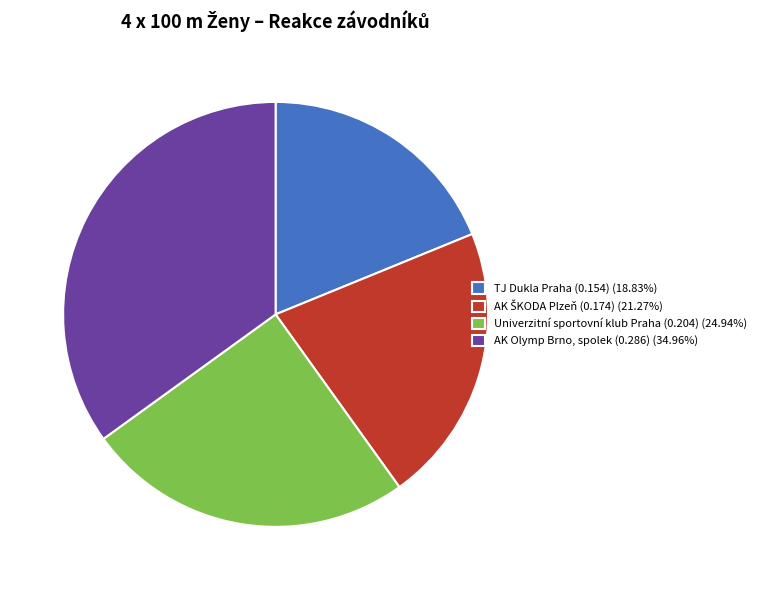

Count the number of slices in the pie.

4